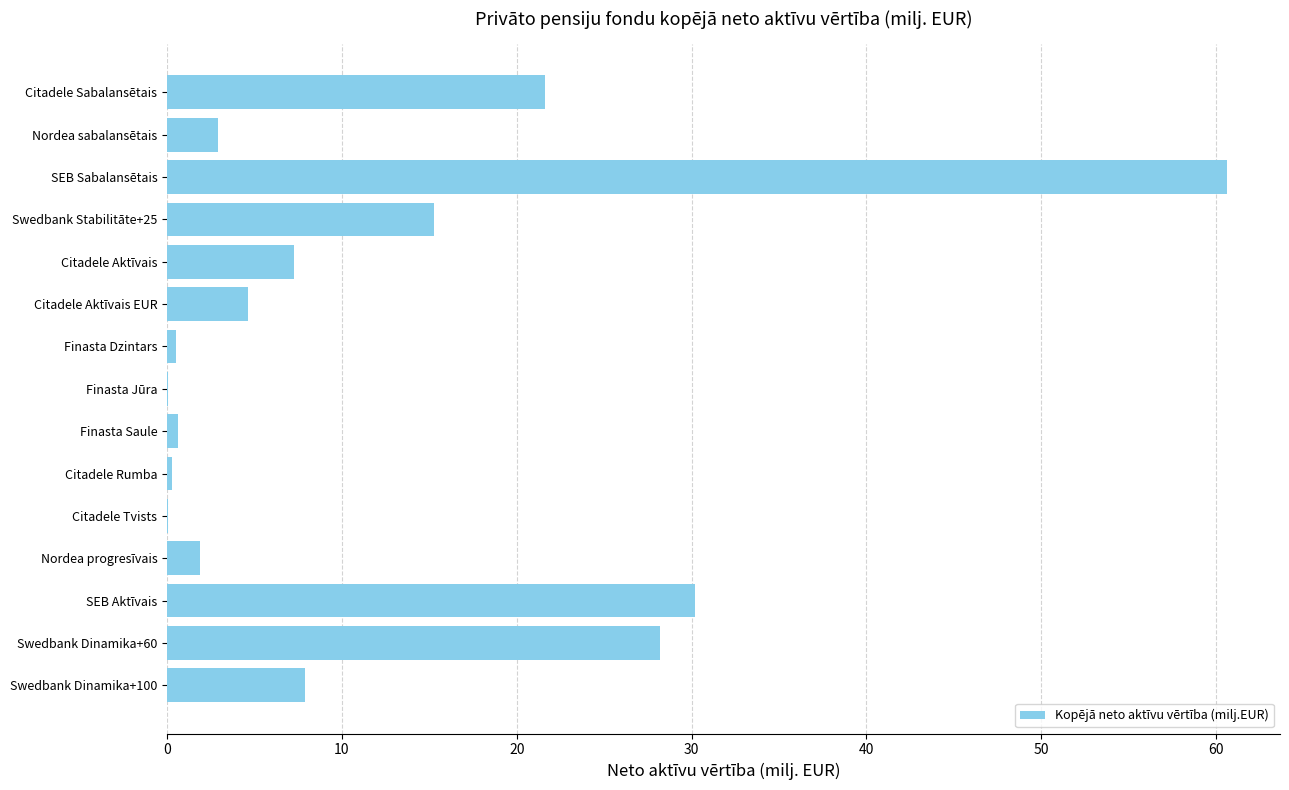

What is the sum of all values?

182.0